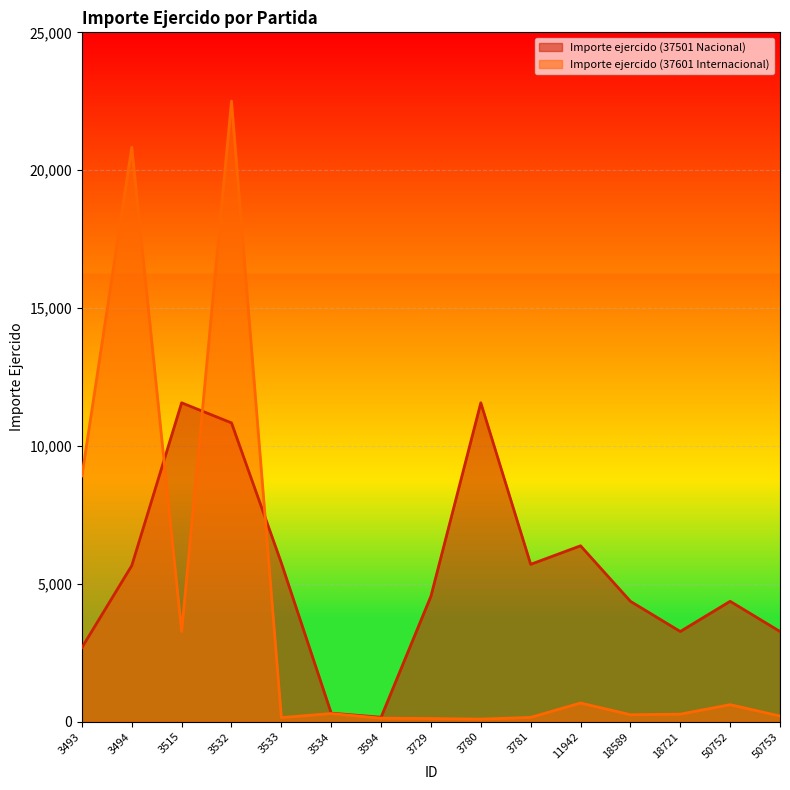

Which label corresponds to the largest value in the chart?

3532